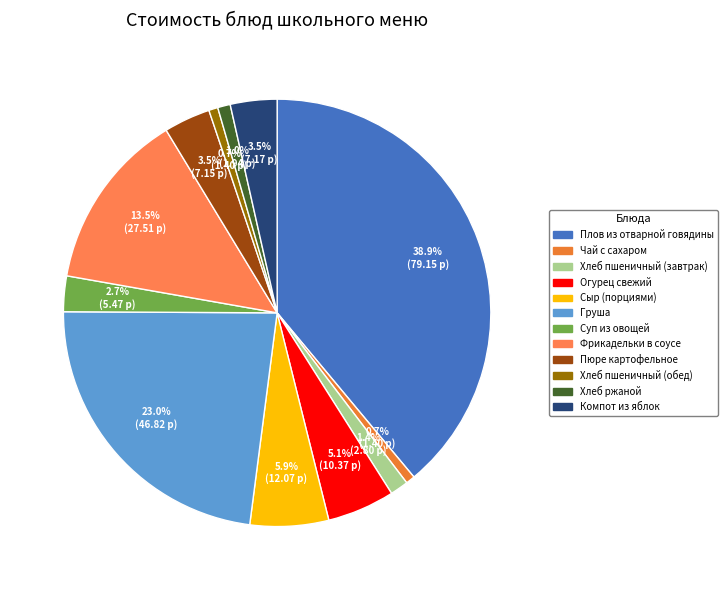

Which has a higher value, Сыр (порциями) or Пюре картофельное?

Сыр (порциями)